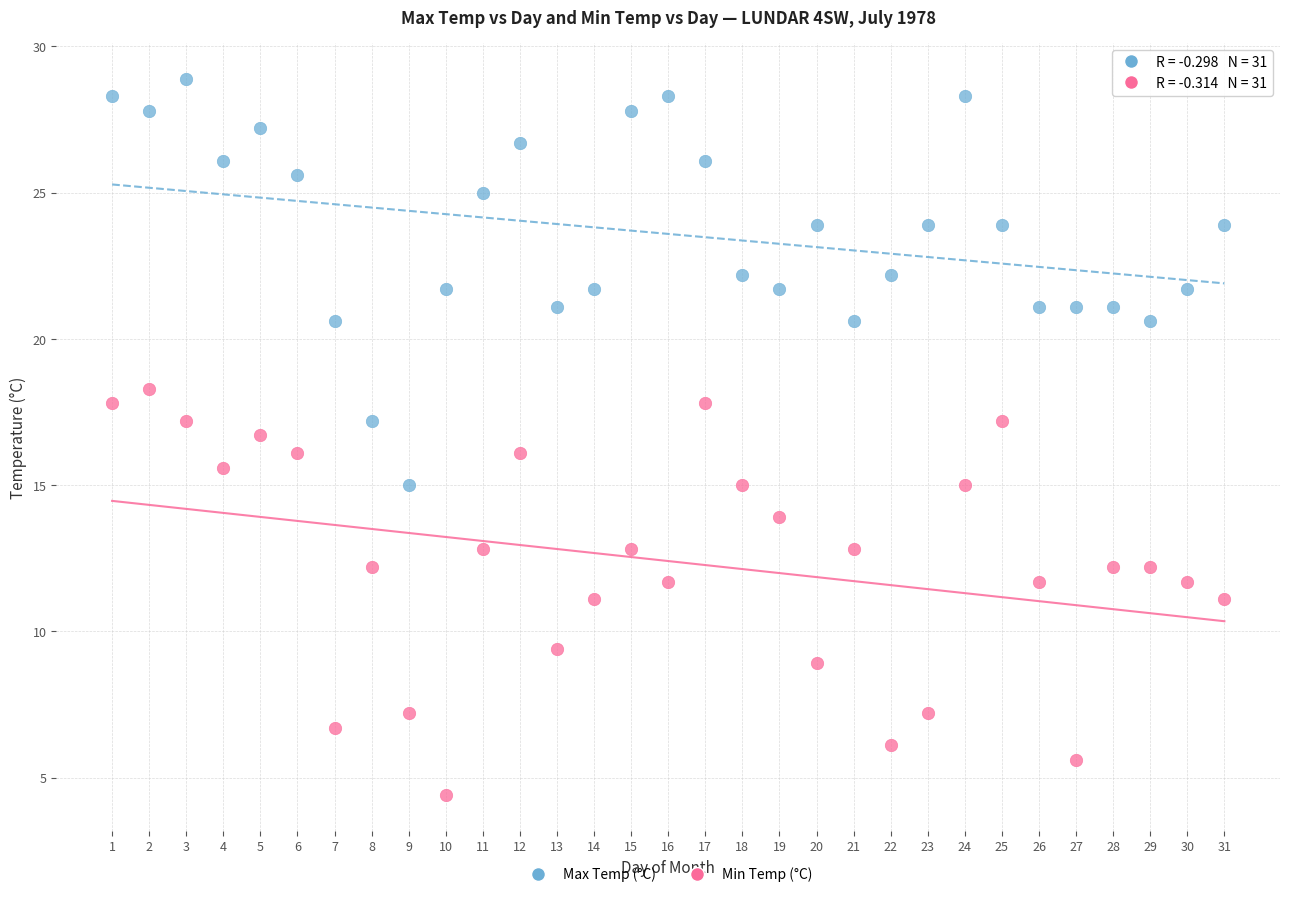

Across all data points, what is the range of X values (max minus min)?

30.0